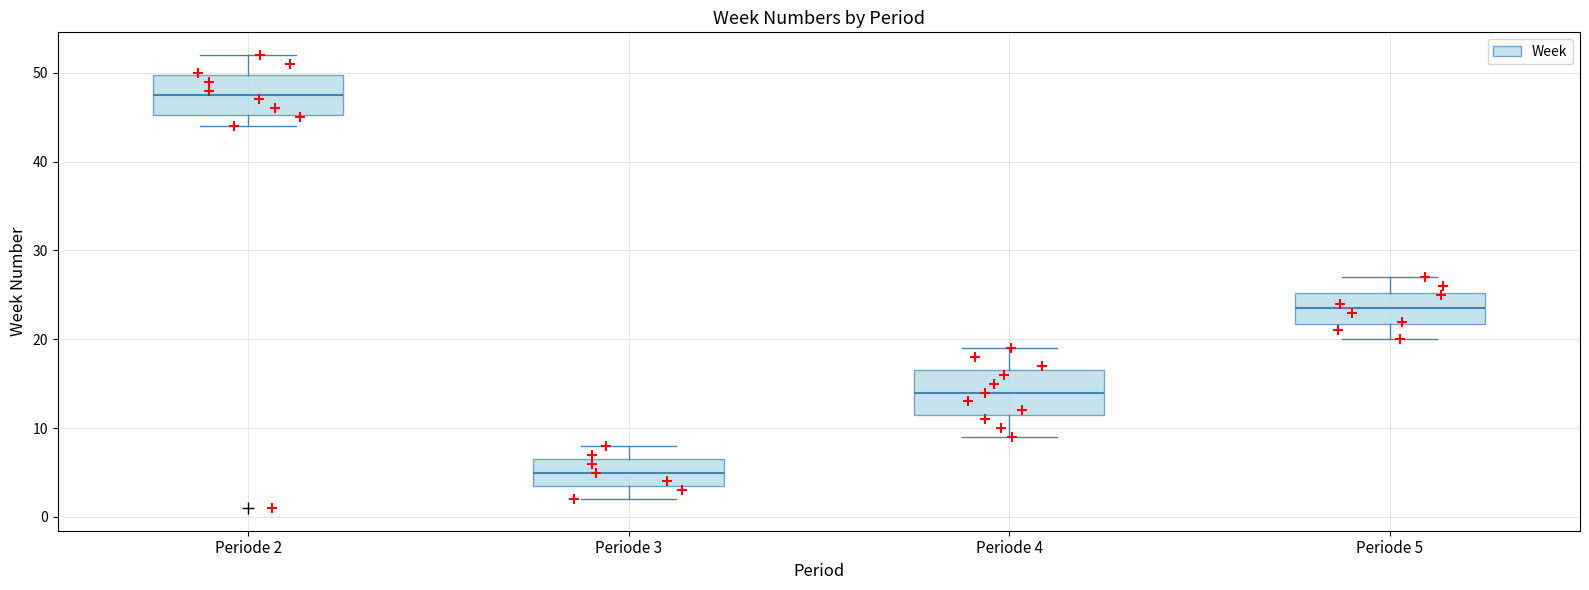

Reading left to right, transcribe this box plot: for each box, give where its median line is, the range the box spans, and where its two whiskers end, as read against the y-axis. The values are not printed on the chart, so give them approximately, as read against the axis.

Periode 2: median 48, box 45 to 50, whiskers 44 to 52
Periode 3: median 5, box 4 to 7, whiskers 2 to 8
Periode 4: median 14, box 12 to 17, whiskers 9 to 19
Periode 5: median 24, box 22 to 25, whiskers 20 to 27